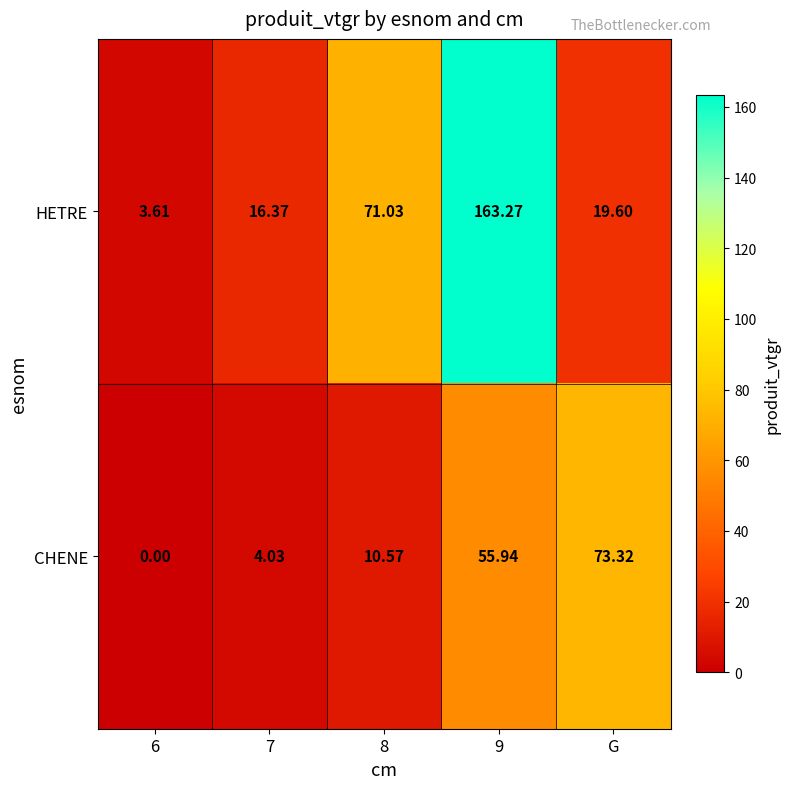

Which series changed the most between 6 and G?

CHENE